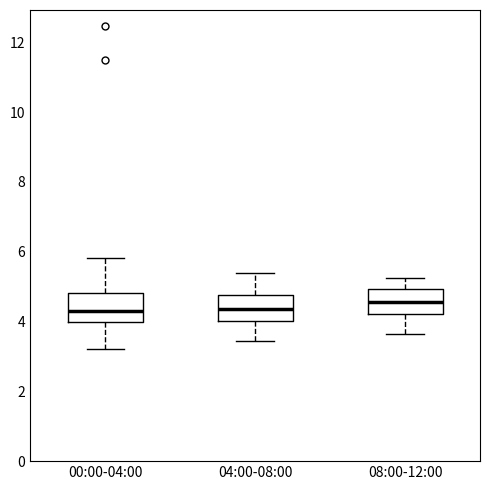

Reading left to right, read every box against the y-axis: the position of its median line, the range the box covers, and the ends of its whiskers. The values are not printed on the chart, so give them approximately, as read against the axis.

00:00-04:00: median 4.2, box 4.0 to 4.8, whiskers 3.2 to 5.8
04:00-08:00: median 4.4, box 4.0 to 4.8, whiskers 3.4 to 5.4
08:00-12:00: median 4.6, box 4.2 to 5.0, whiskers 3.6 to 5.2